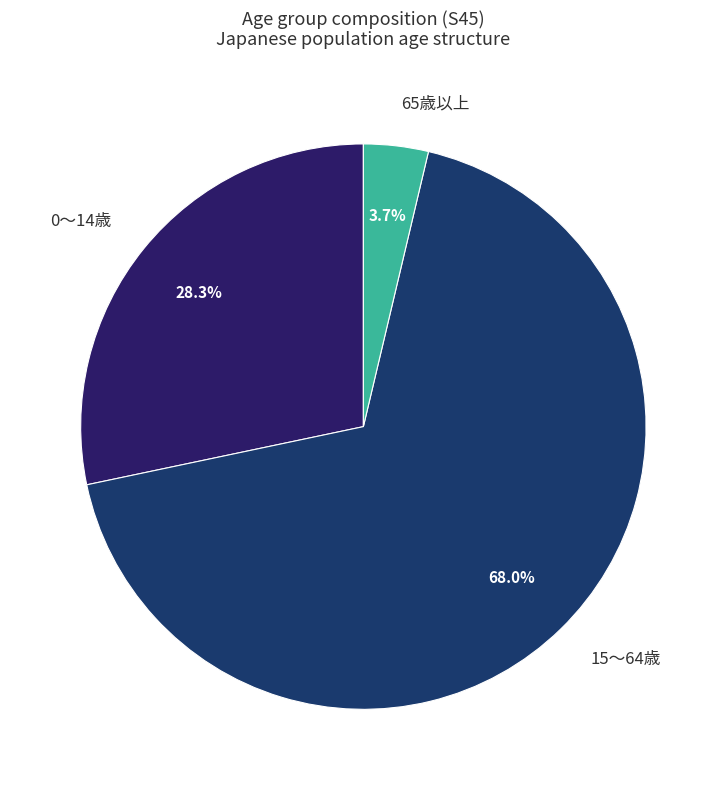

How many slices are in this pie chart?

3